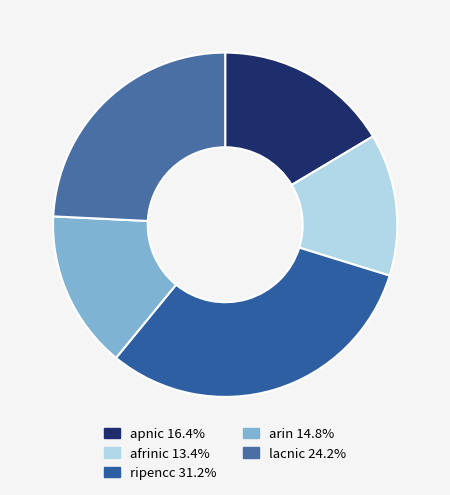

Which category has the biggest portion of the pie?

ripencc